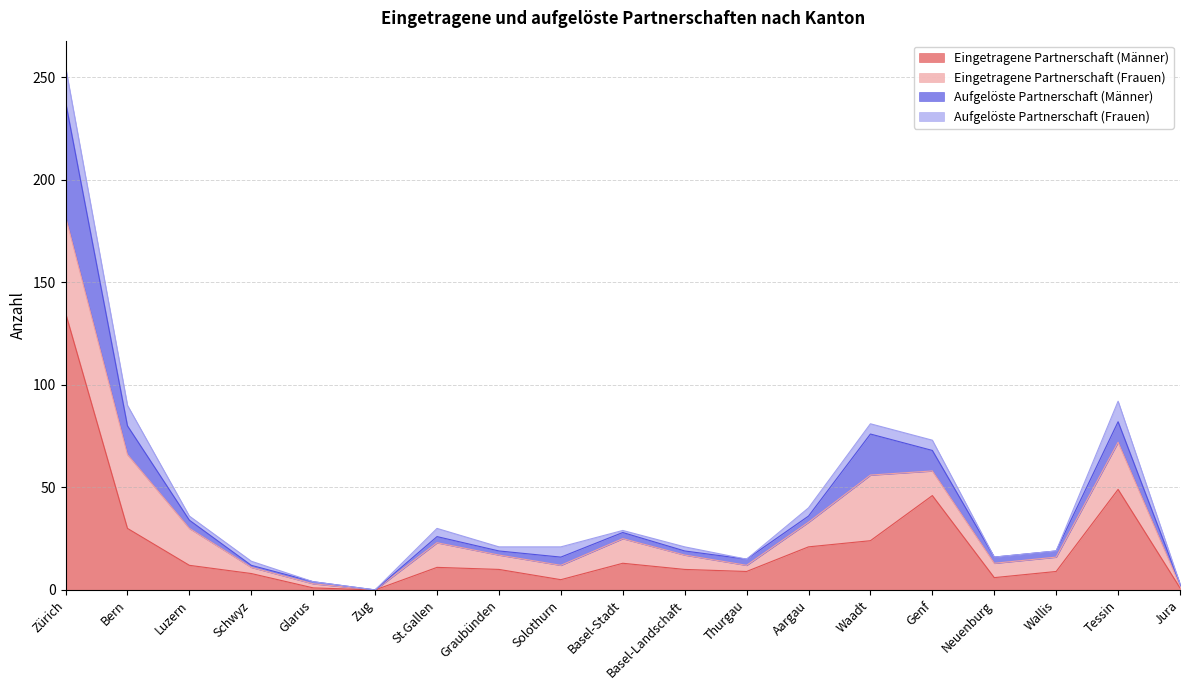

Reading left to right, list all the values displayed in this chart.

Eingetragene Partnerschaft (Männer): 135	30	12	8	1	0	11	10	5	13	10	9	21	24	46	6	9	49	1
Eingetragene Partnerschaft (Frauen): 47	36	18	3	2	0	12	7	7	12	7	3	12	32	12	7	7	23	1
Aufgelöste Partnerschaft (Männer): 56	14	4	1	1	0	3	2	4	3	2	3	3	20	10	3	3	10	1
Aufgelöste Partnerschaft (Frauen): 17	10	2	2	0	0	4	2	5	1	2	0	4	5	5	0	0	10	0